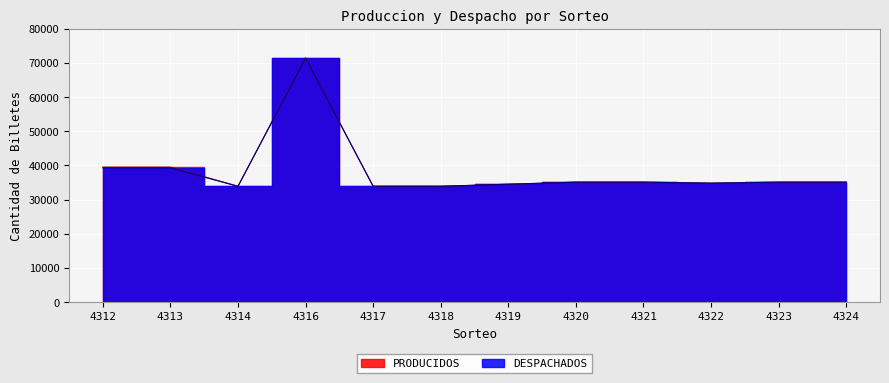

True or false: DESPACHADOS and PRODUCIDOS intersect in this chart.

False